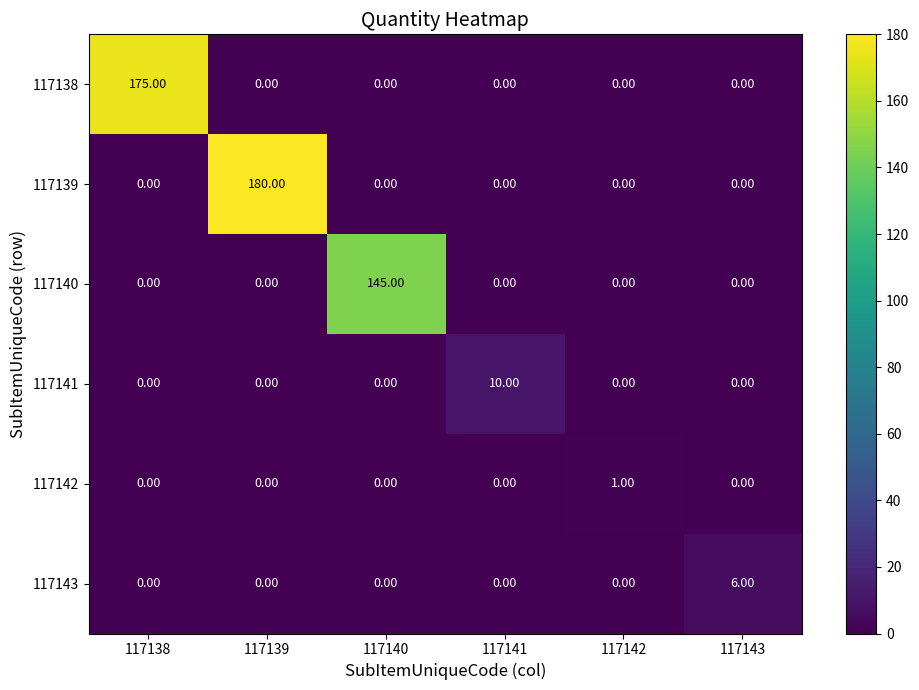

Between 117141 and 117142, which series saw the biggest shift?

117141